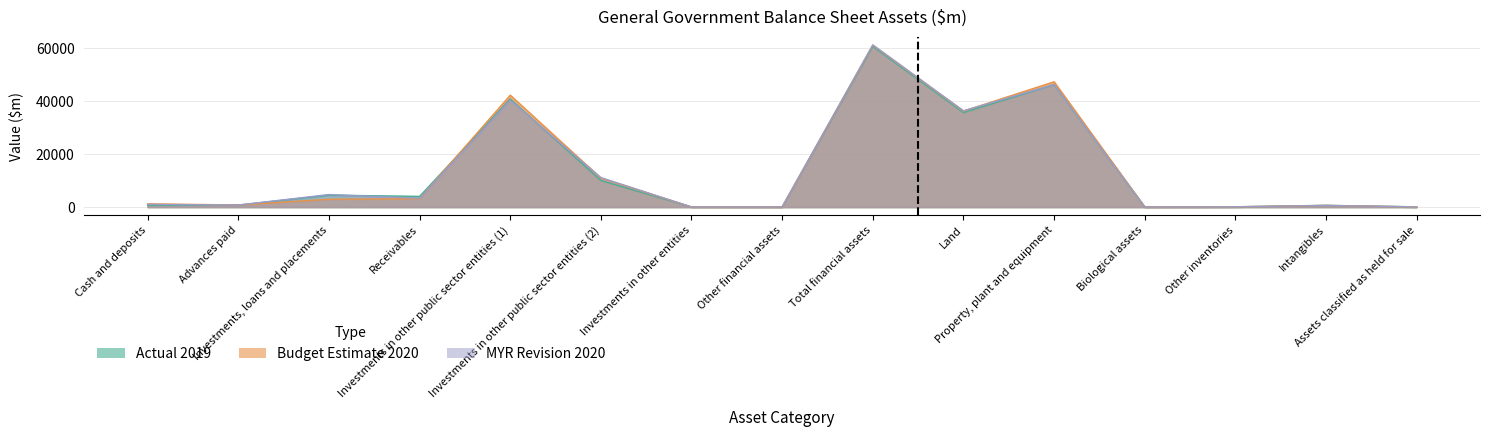

In Actual 2019, how many points are lower than both neighbors (excluding endpoints)?

4